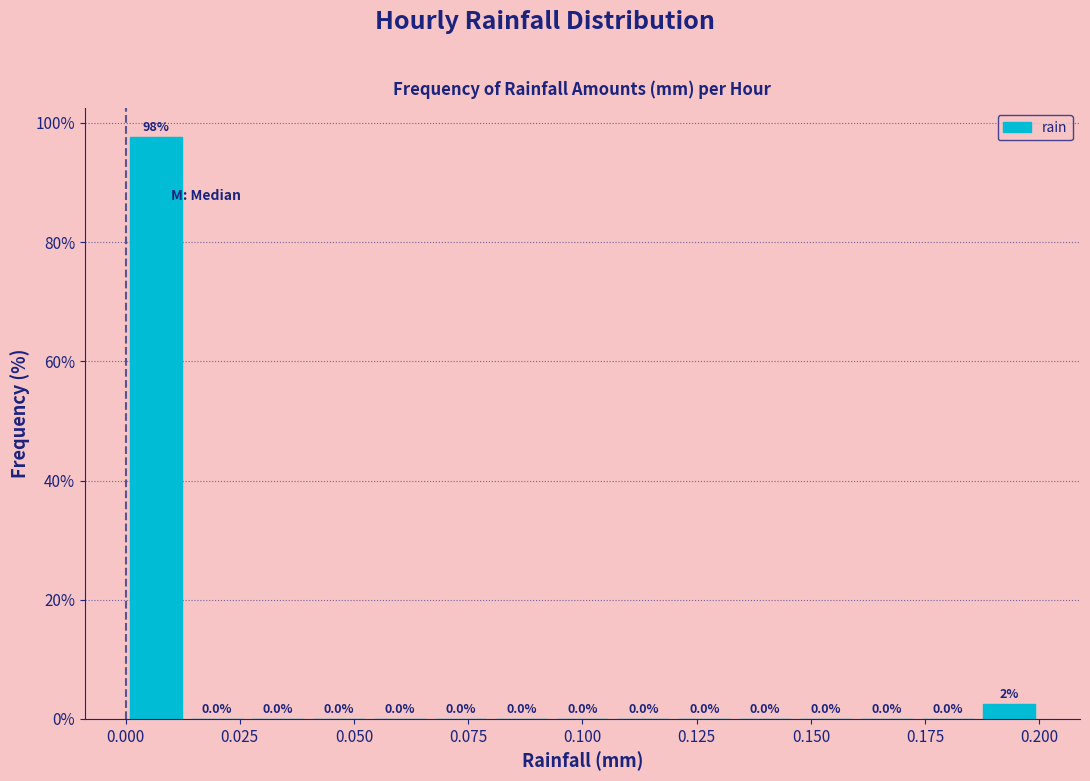

Read against the x-axis, roughly where is the centre of the tallest bar?

0.005